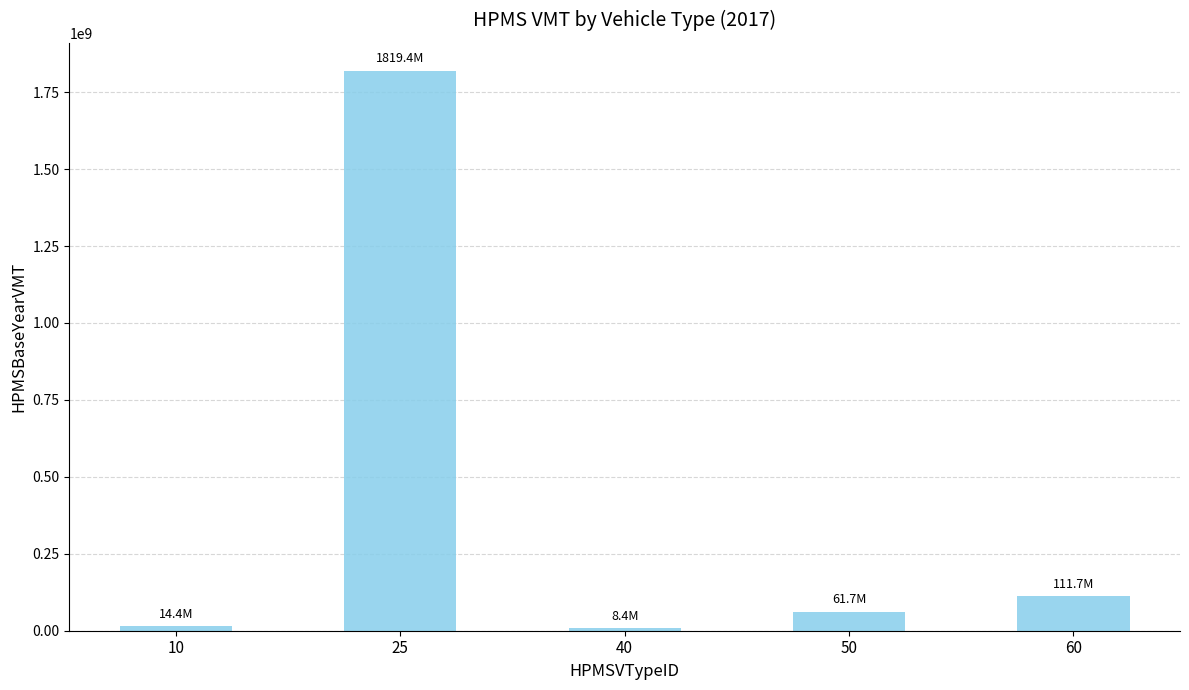

Which has a higher value, 60 or 25?

25